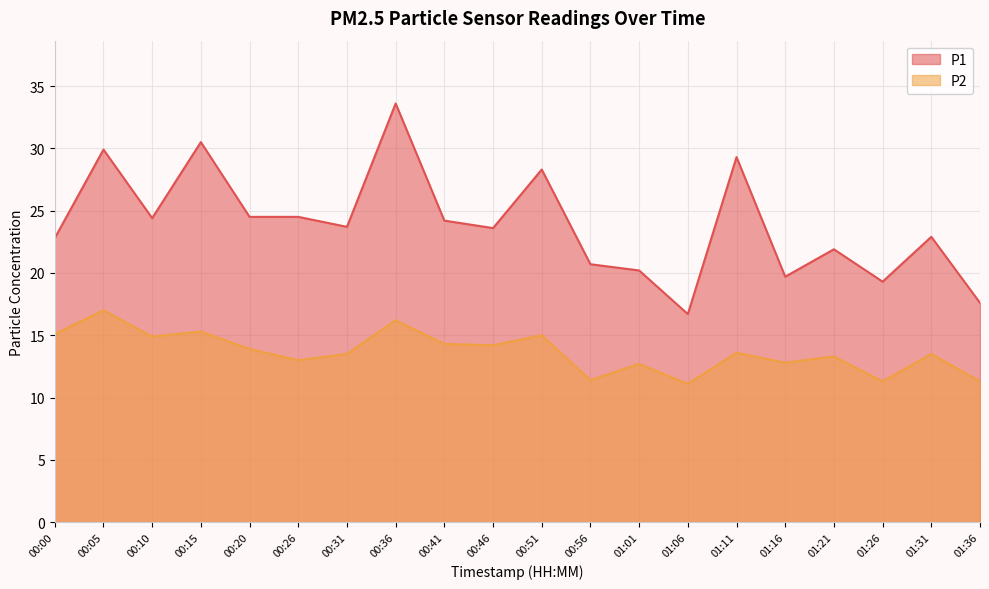

Rank the series by their average value, from highest to lowest.

P1, P2